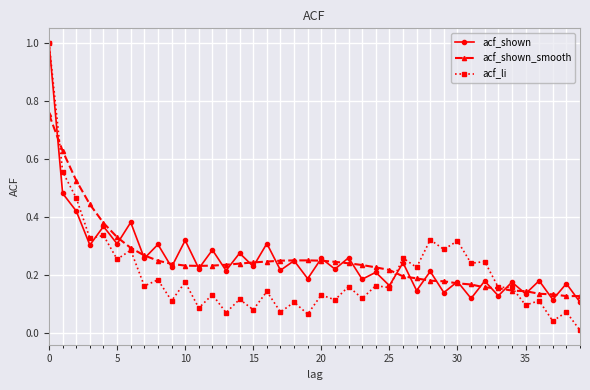

What is the maximum value for acf_shown?

1.0